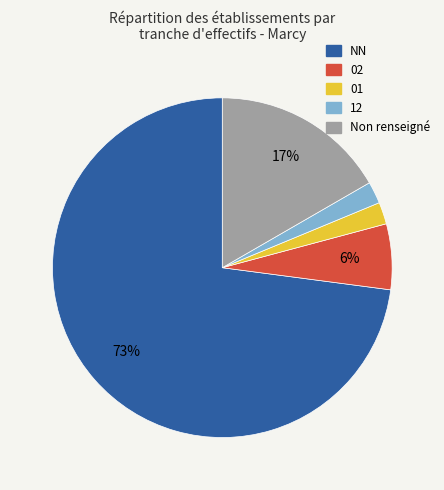

Is the sum of 12 and 01 greater than half?

No